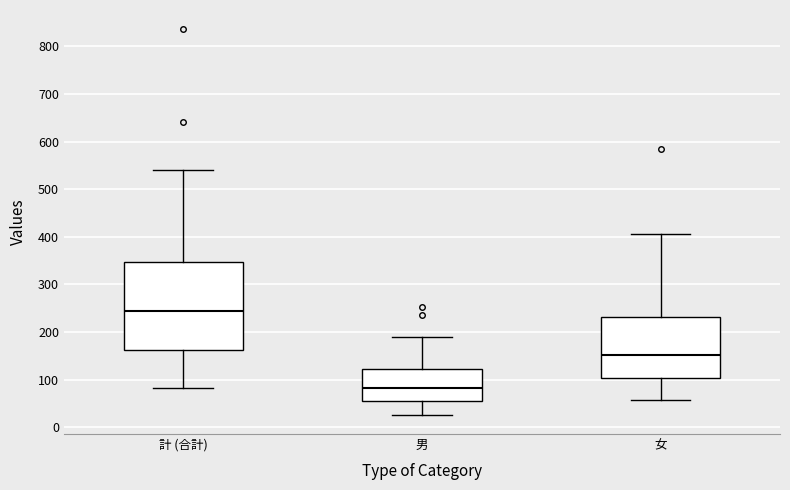

Reading left to right, read every box against the y-axis: the position of its median line, the range the box covers, and the ends of its whiskers. The values are not printed on the chart, so give them approximately, as read against the axis.

計 (合計): median 240, box 160 to 350, whiskers 80 to 540
男: median 80, box 60 to 120, whiskers 30 to 190
女: median 150, box 100 to 230, whiskers 60 to 410